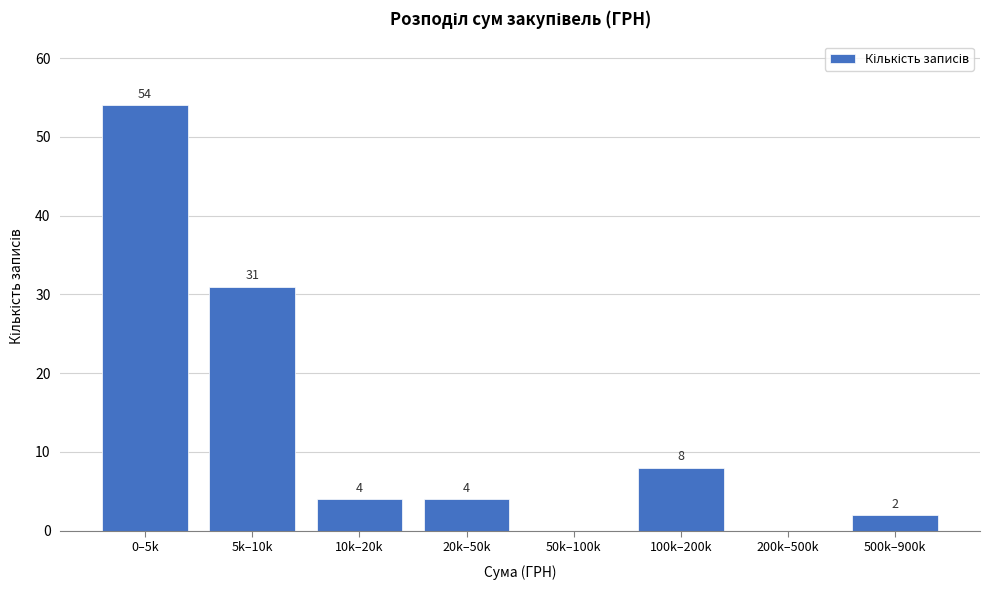

Reading left to right, extract all data points from this chart.

0–5k=54	5k–10k=31	10k–20k=4	20k–50k=4	50k–100k=0	100k–200k=8	200k–500k=0	500k–900k=2